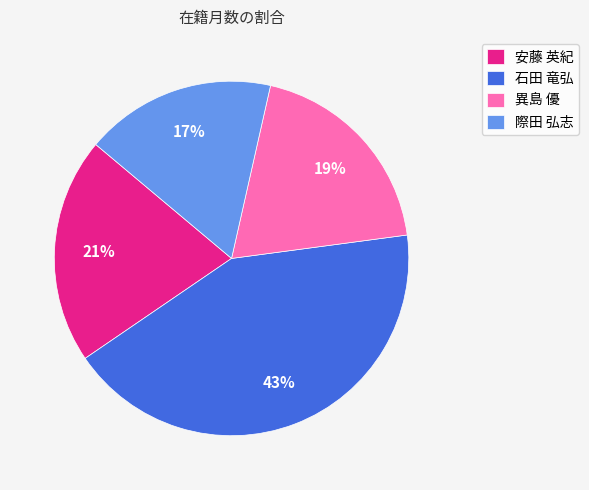

Which category has the smallest portion of the pie?

際田 弘志